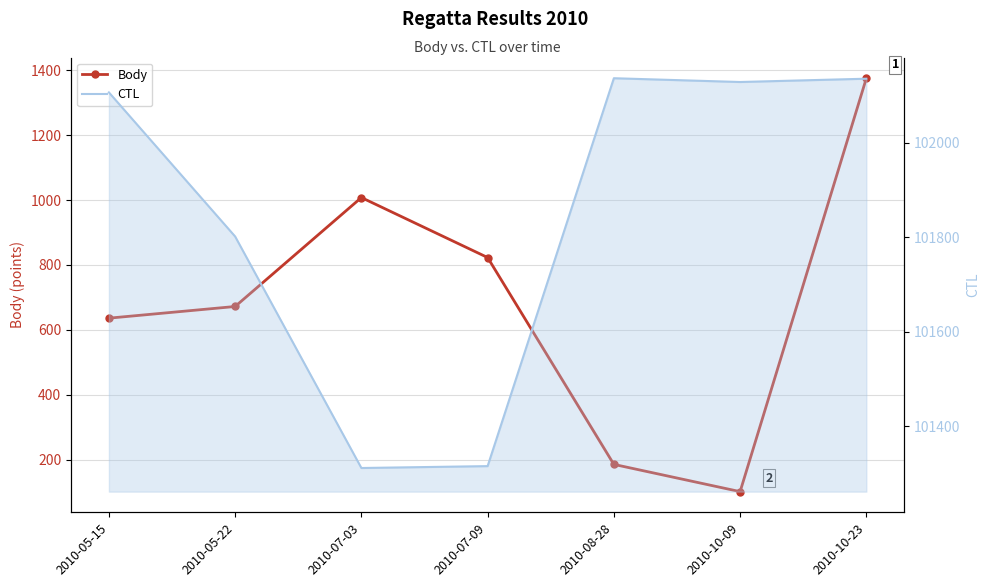

What are all the series names shown in the legend?

Body, CTL